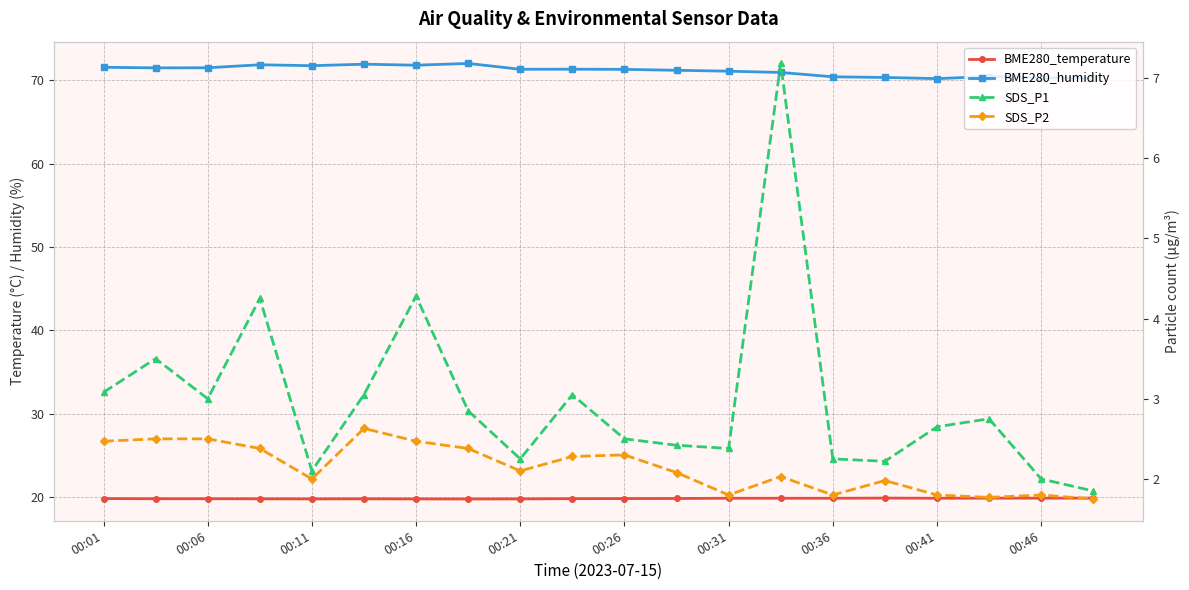

What position from the left is 15?

16